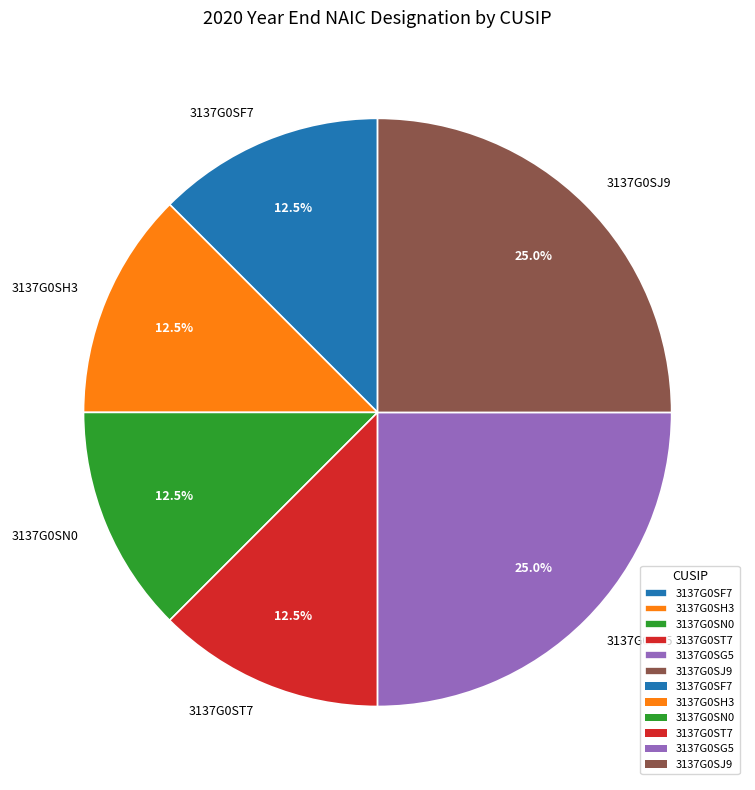

Does 3137G0SJ9 represent more than half of the total?

No